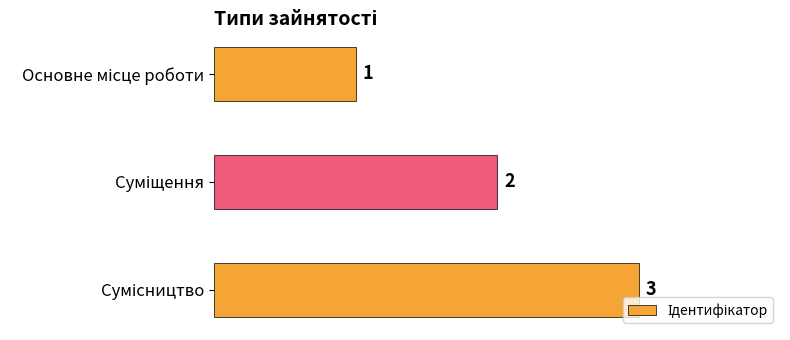

Are the bars grouped side by side (vs. stacked)?

No